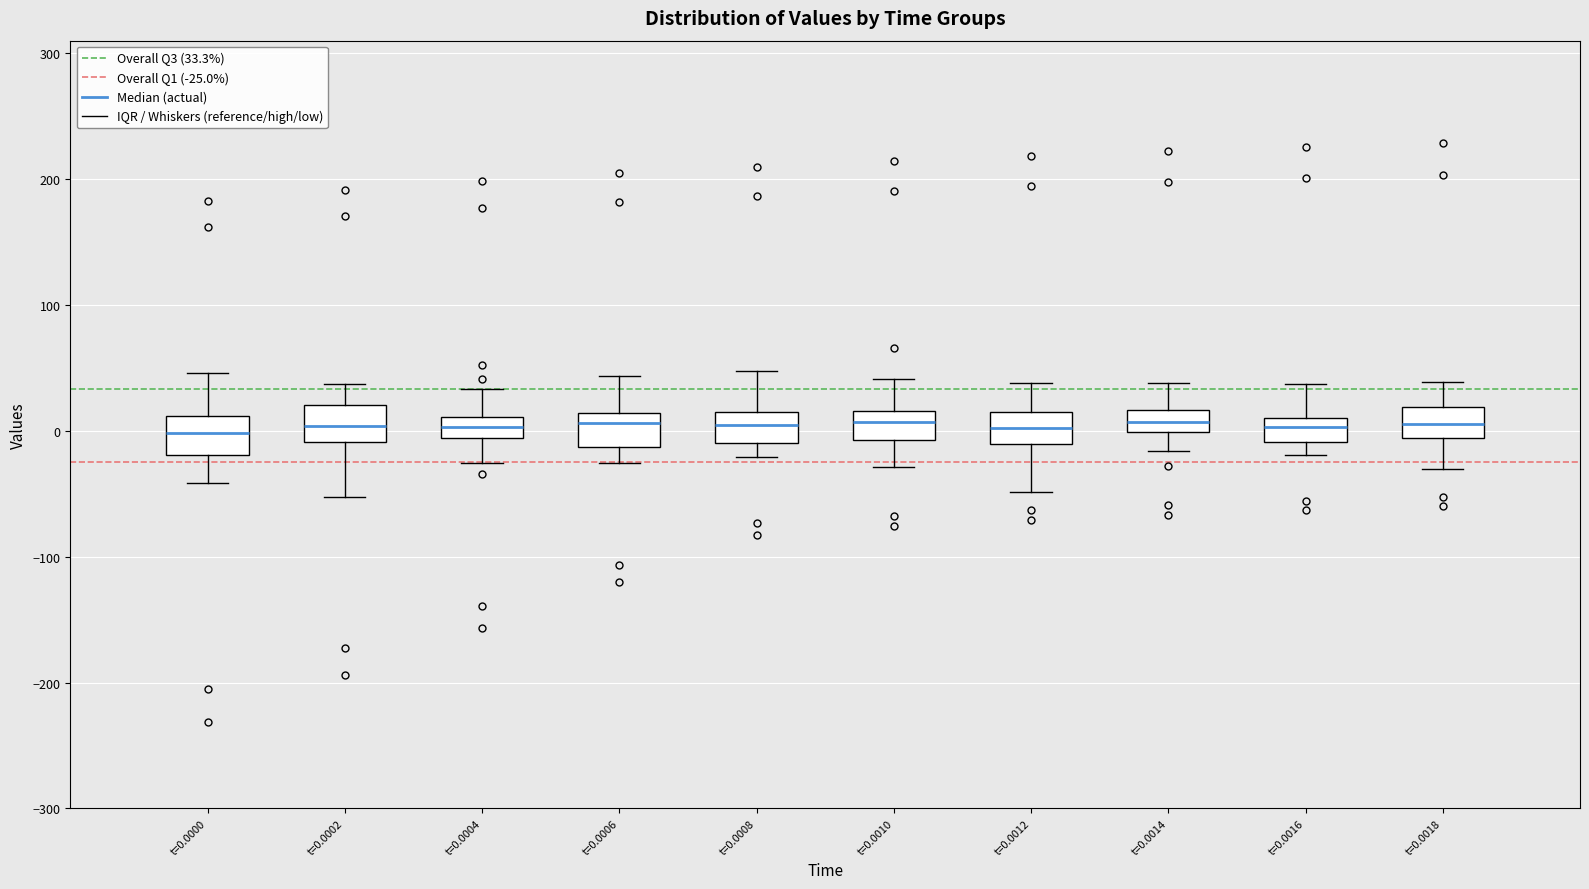

Reading left to right, transcribe this box plot: for each box, give where its median line is, the range the box spans, and where its two whiskers end, as read against the y-axis. The values are not printed on the chart, so give them approximately, as read against the axis.

t=0.0000: median 0, box -20 to 10, whiskers -40 to 50
t=0.0002: median 0, box -10 to 20, whiskers -50 to 40
t=0.0004: median 0, box -10 to 10, whiskers -30 to 30
t=0.0006: median 10 (just below the box's upper edge), box -10 to 10, whiskers -30 to 40
t=0.0008: median 0, box -10 to 10, whiskers -20 to 50
t=0.0010: median 10, box -10 to 20, whiskers -30 to 40
t=0.0012: median 0, box -10 to 20, whiskers -50 to 40
t=0.0014: median 10, box 0 to 20, whiskers -20 to 40
t=0.0016: median 0, box -10 to 10, whiskers -20 to 40
t=0.0018: median 10, box -10 to 20, whiskers -30 to 40